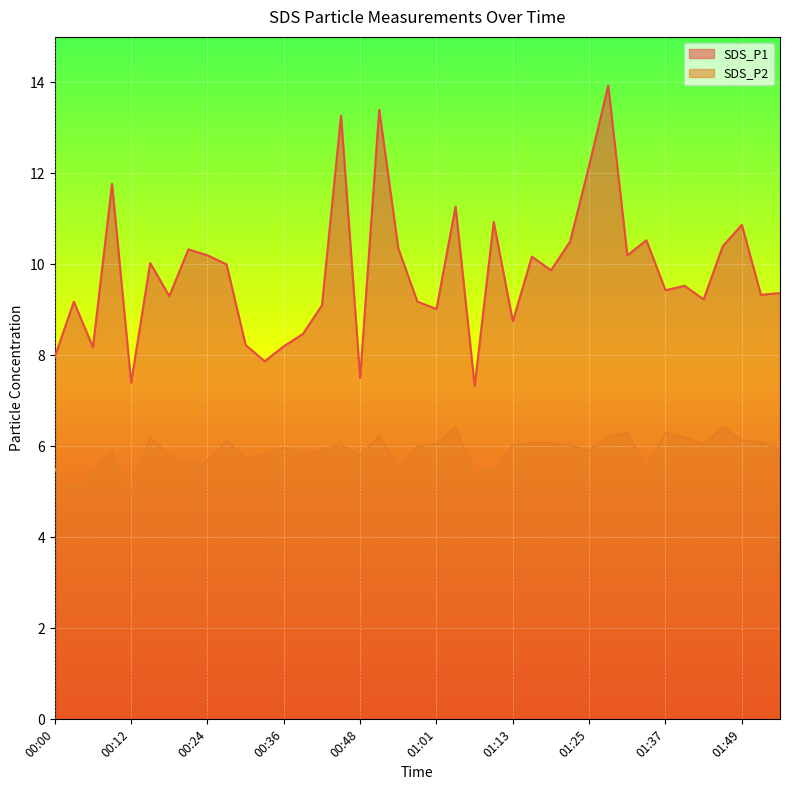

What are all the series names shown in the legend?

SDS_P1, SDS_P2